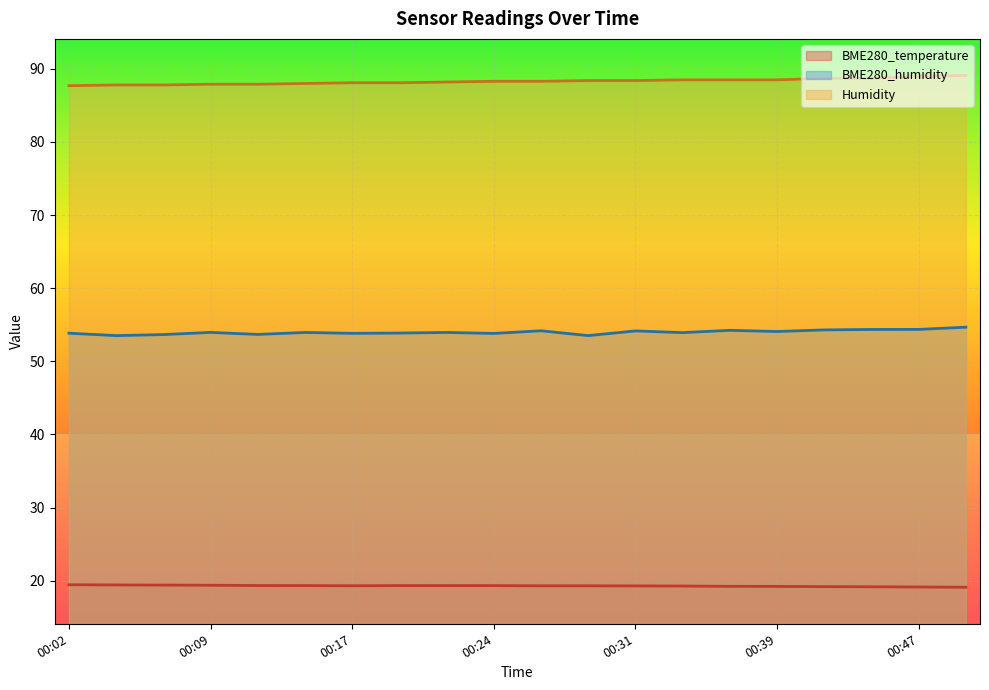

Which label corresponds to the largest value in the chart?

00:49